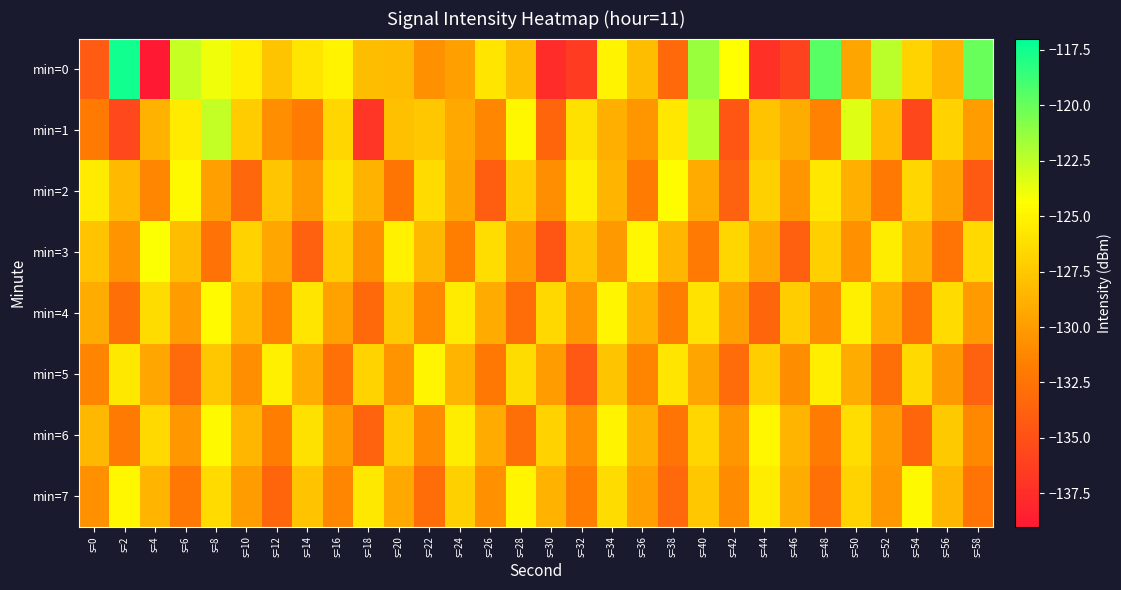

At s=54, list the series in order from smallest to largest.

min=1, min=6, min=4, min=3, min=0, min=2, min=5, min=7